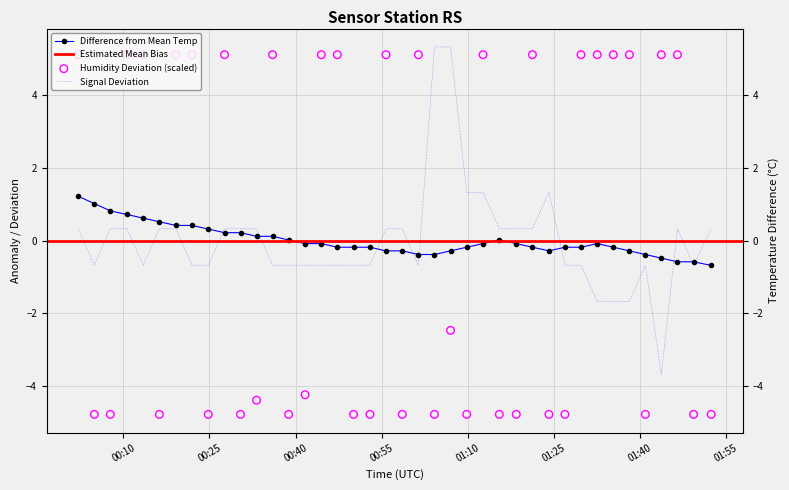

What is the total value across all series at 2022/08/25 01:01:25?

4.1